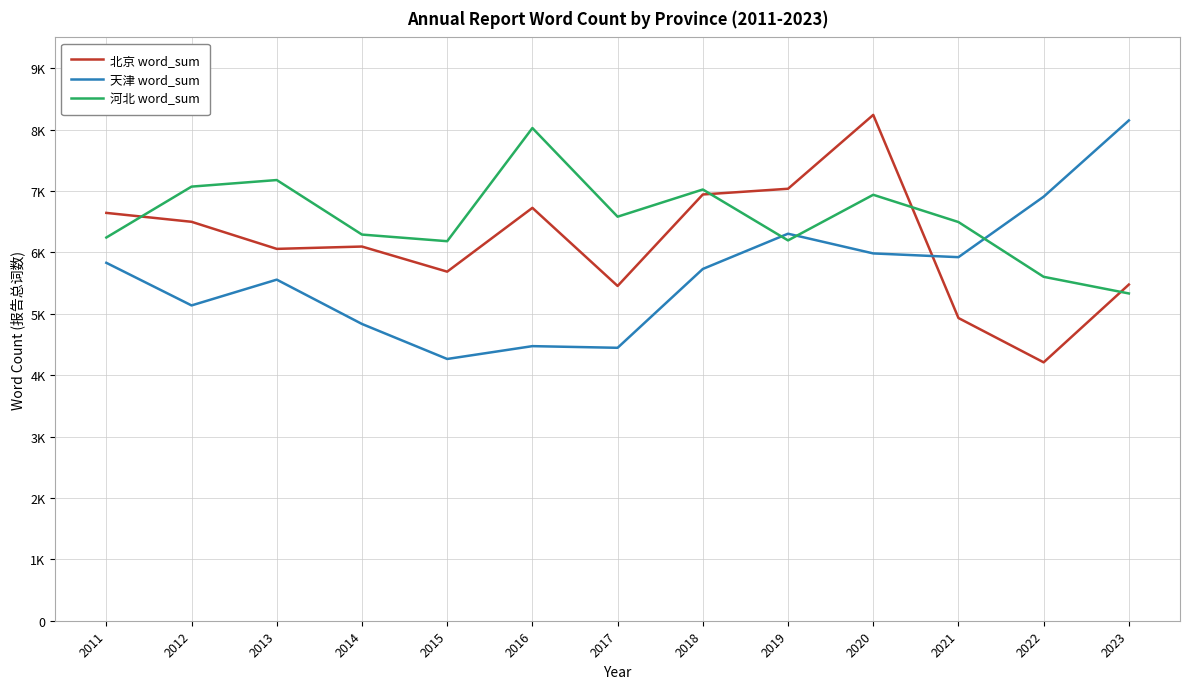

Is this an area chart (filled region under the line)?

No